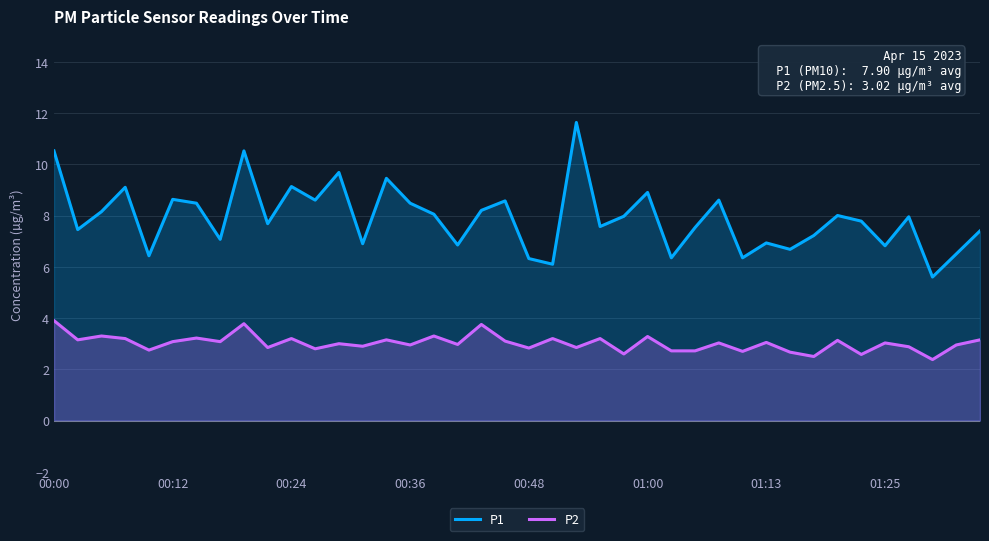

How many data points in P1 are above 7?

28